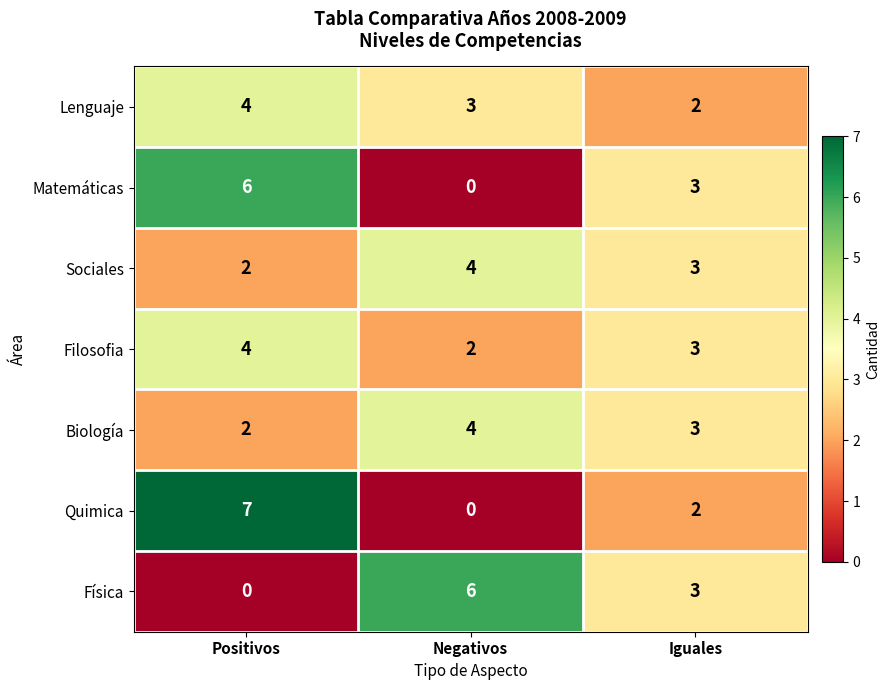

What is the maximum value shown in the chart?

7